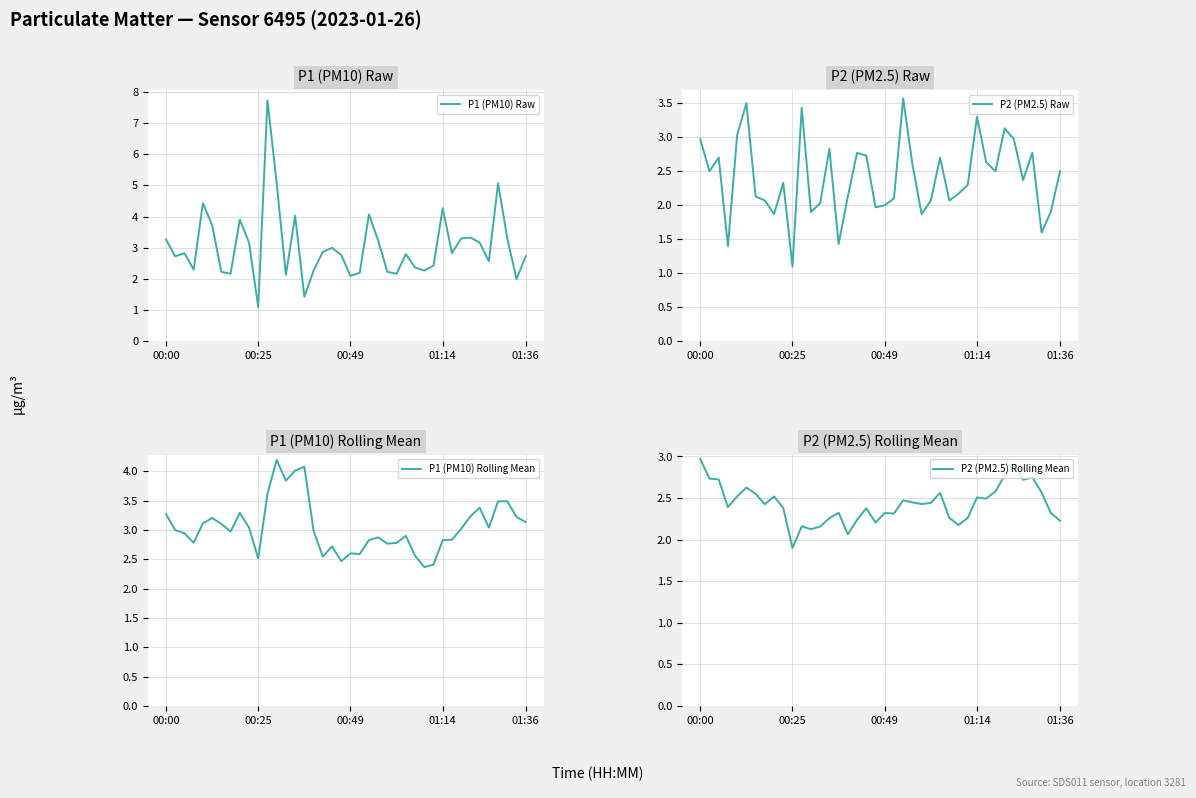

Which category has the highest value in the P2 (PM2.5) Rolling Mean series?

00:00